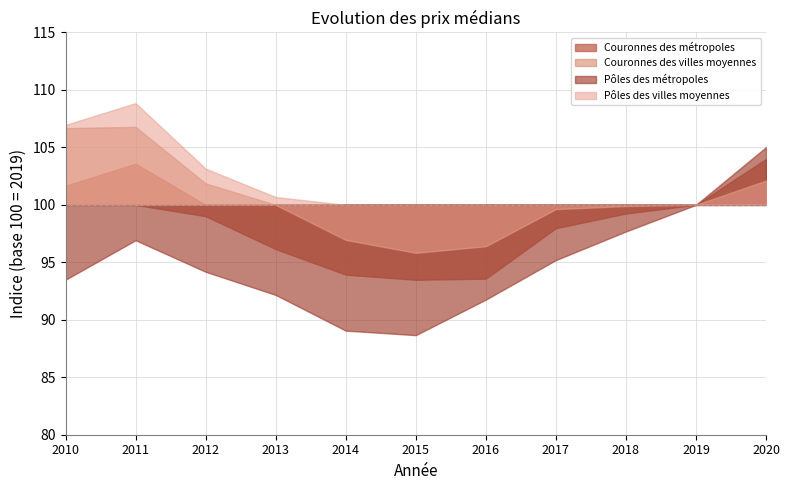

Between 2016 and 2020, which is larger?

2020